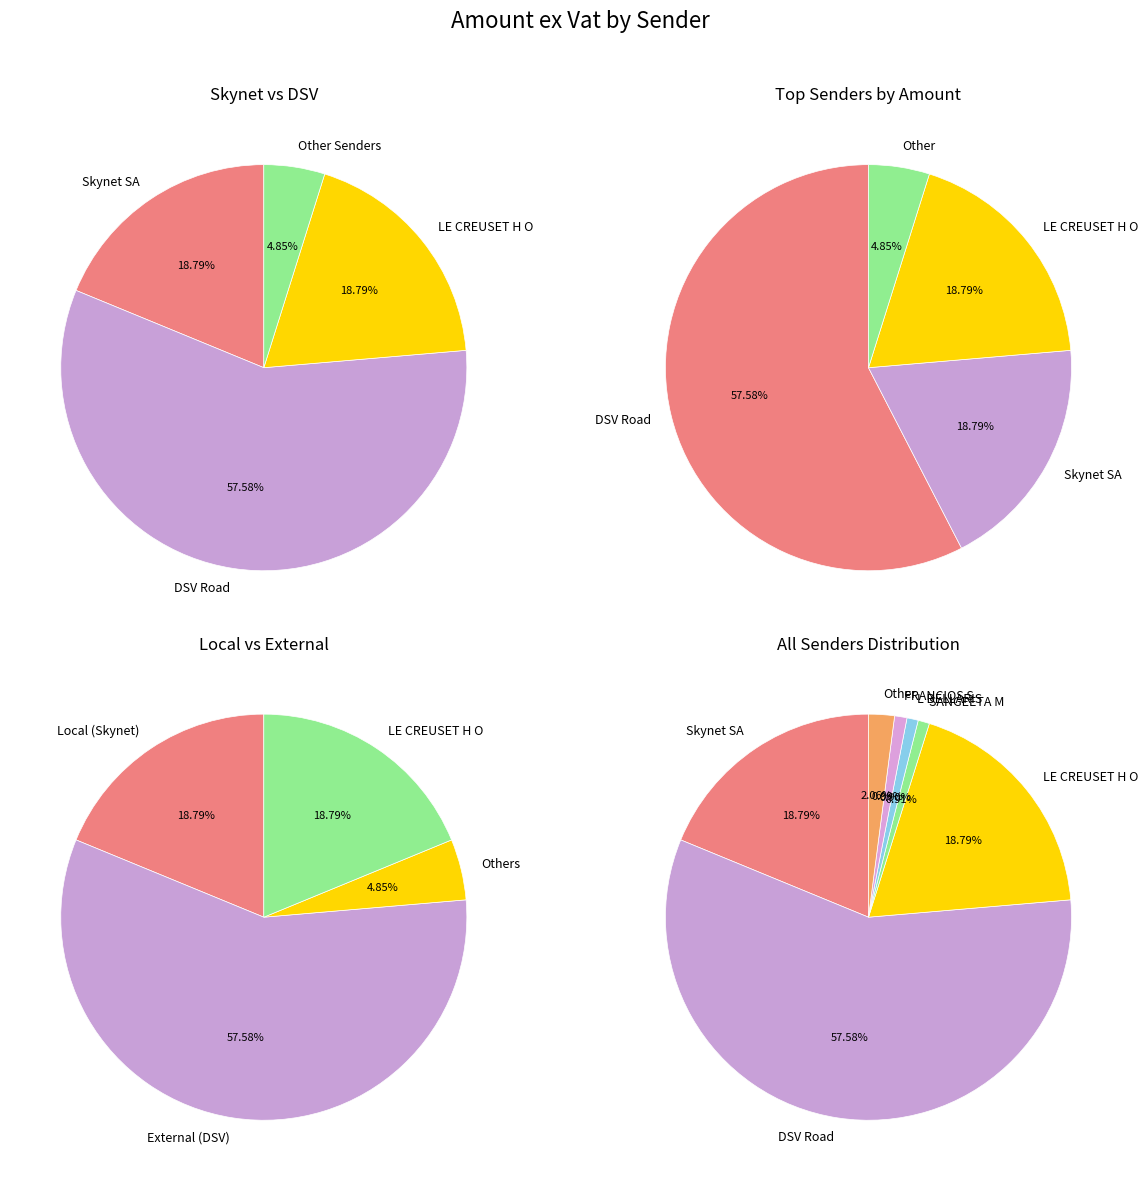

Between SANGEETA MULLICK and Skynet South Africa - (Pty) Ltd, which is larger?

Skynet South Africa - (Pty) Ltd